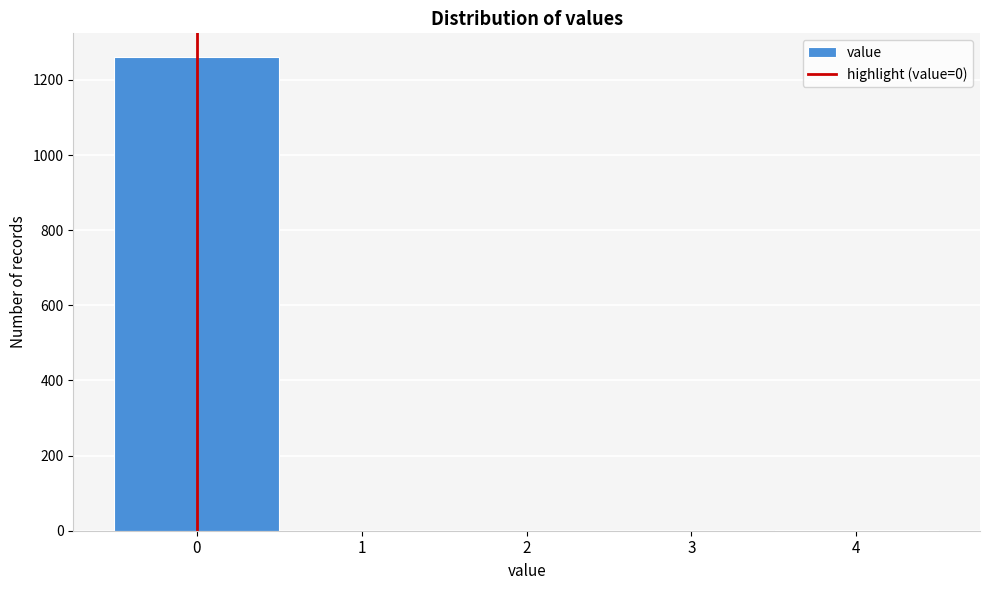

What is the greatest value displayed?

1261